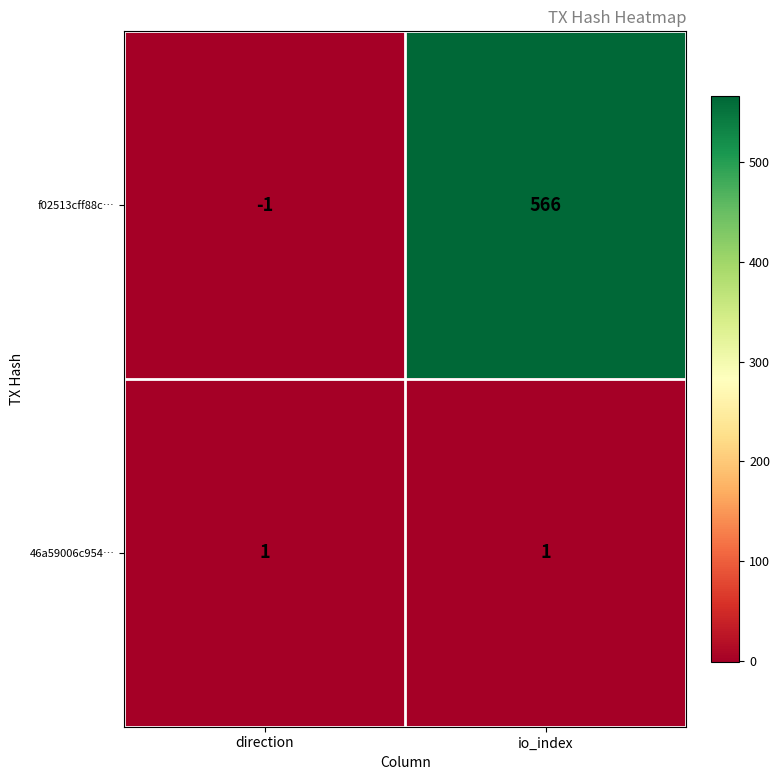

Which series changed the most between direction and io_index?

f02513cff88c…